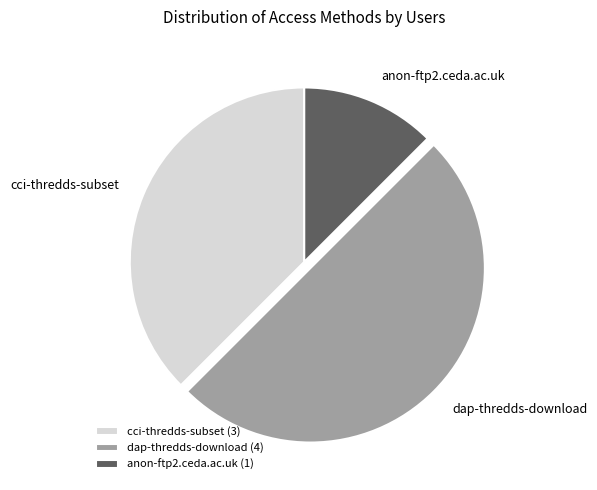

How many slices are in this pie chart?

3